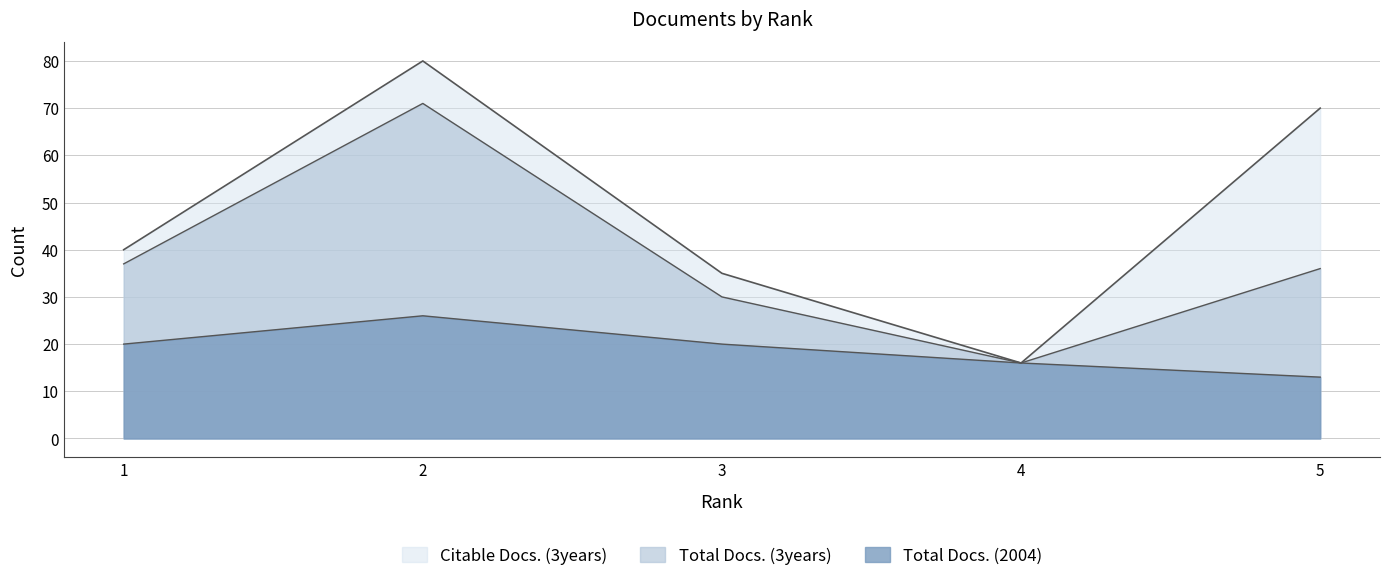

What is the value of the Total Docs. (2004) point at the 5th from the left?

13